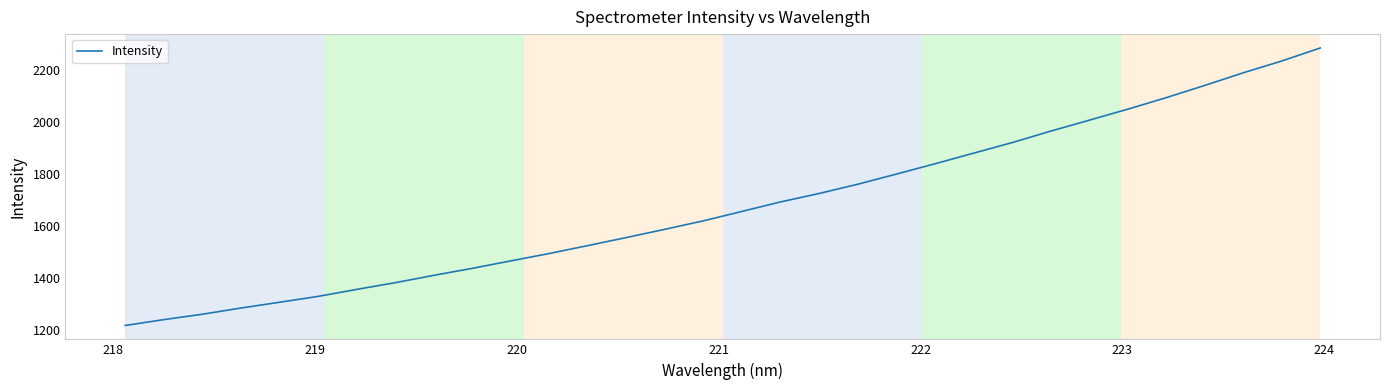

What is the difference between the maximum and minimum values?

1069.3